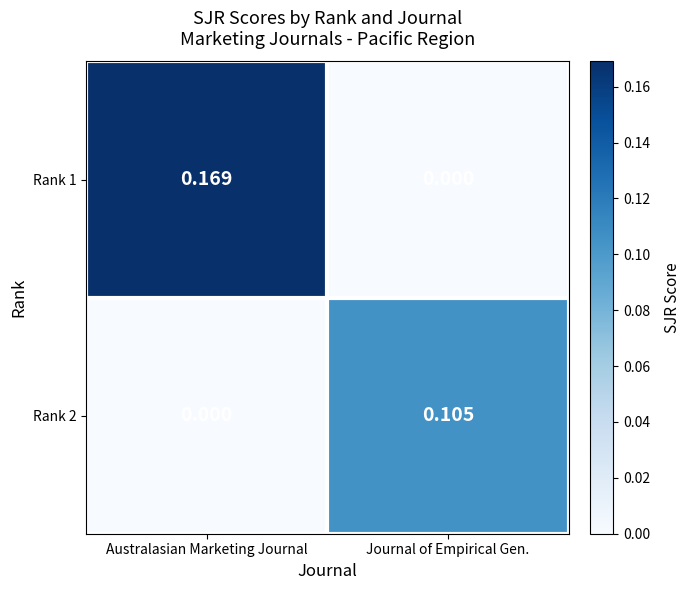

Where is Rank 1 nearest to the value 0?

Journal of Empirical Gen.